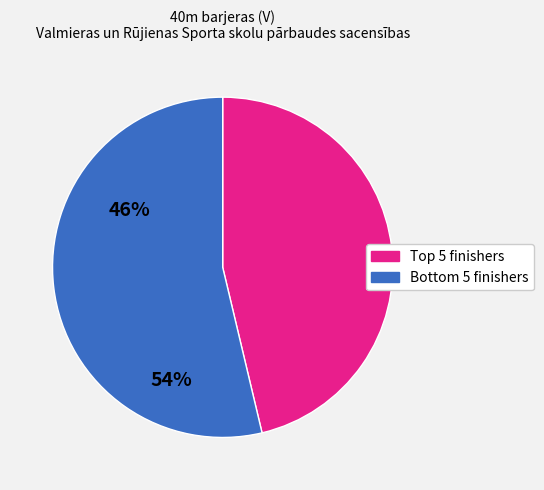

Which category has the smallest portion of the pie?

Top 5 finishers